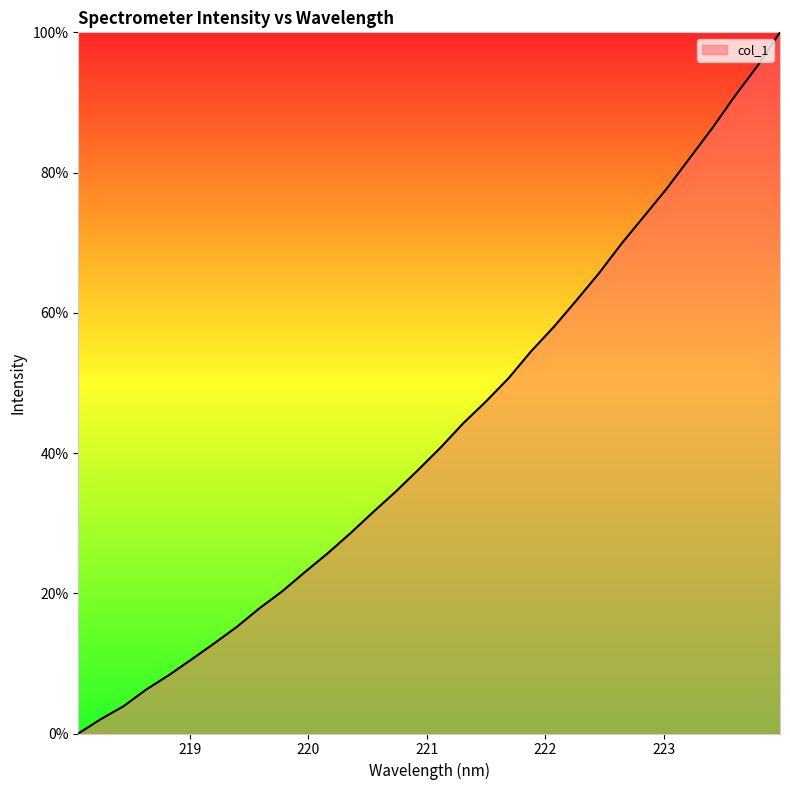

Does the chart have visible grid lines?

No